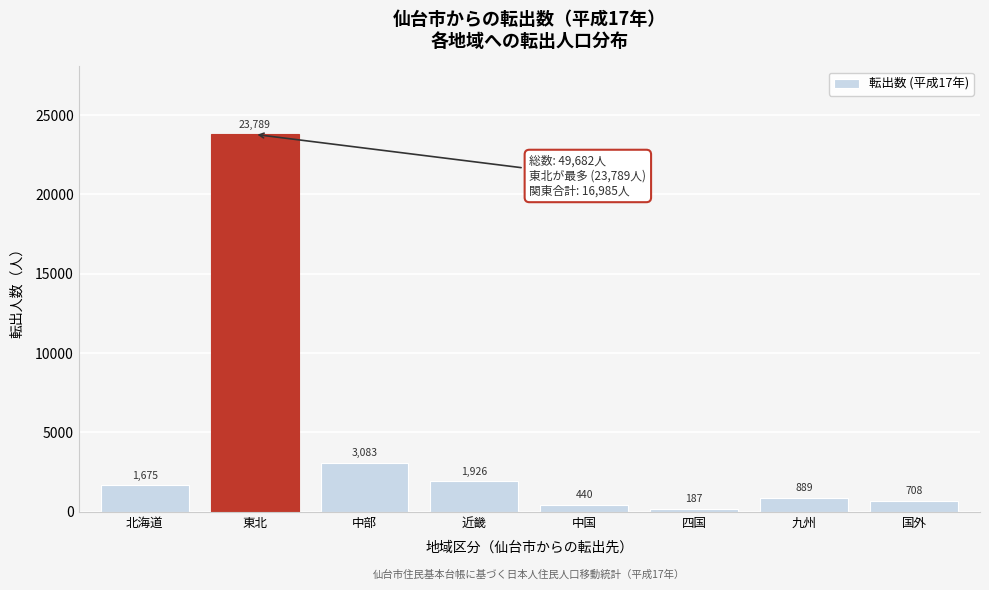

Reading right to left, what are all the values shown in this chart?

国外=708	九州=889	四国=187	中国=440	近畿=1926	中部=3083	東北=23789	北海道=1675